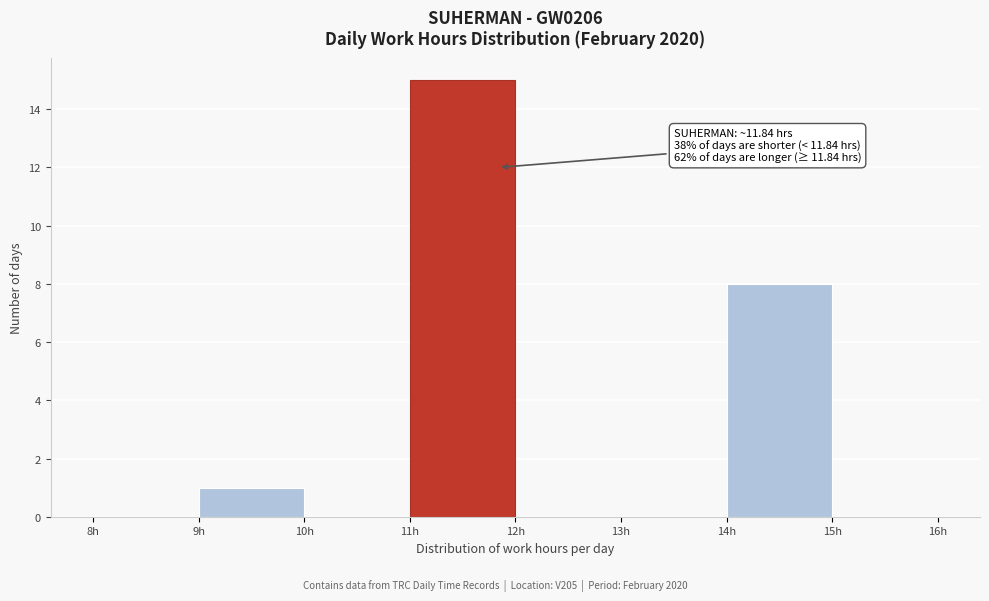

Which range on the x-axis has the tallest bar?

11 to 12